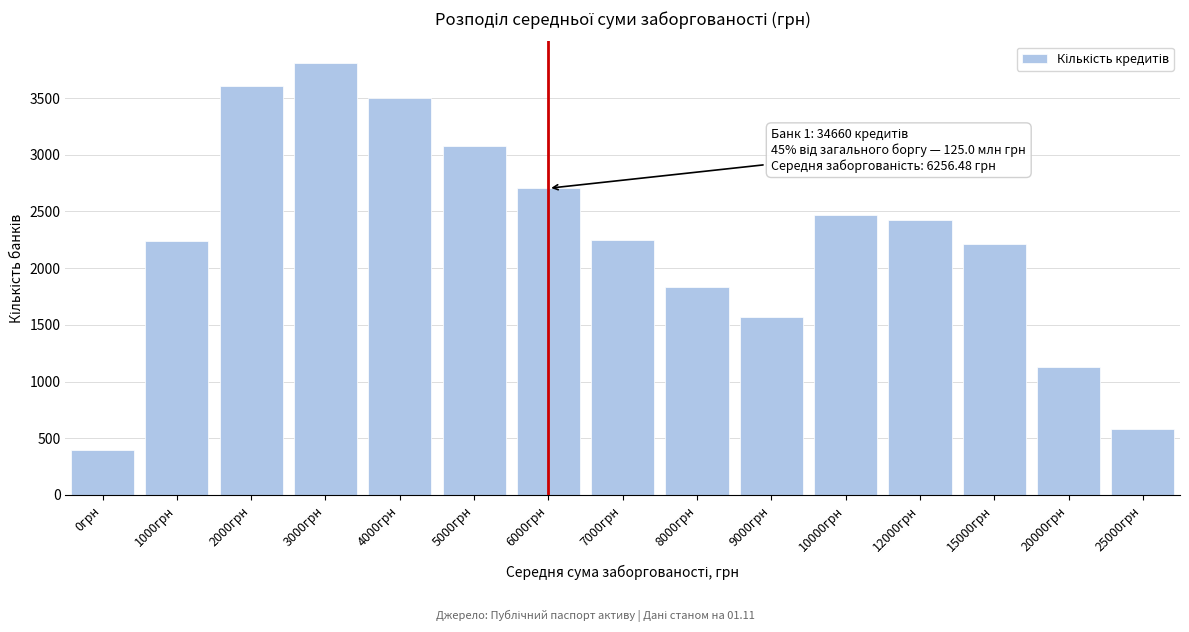

What value does the data have at 5000грн?

3076